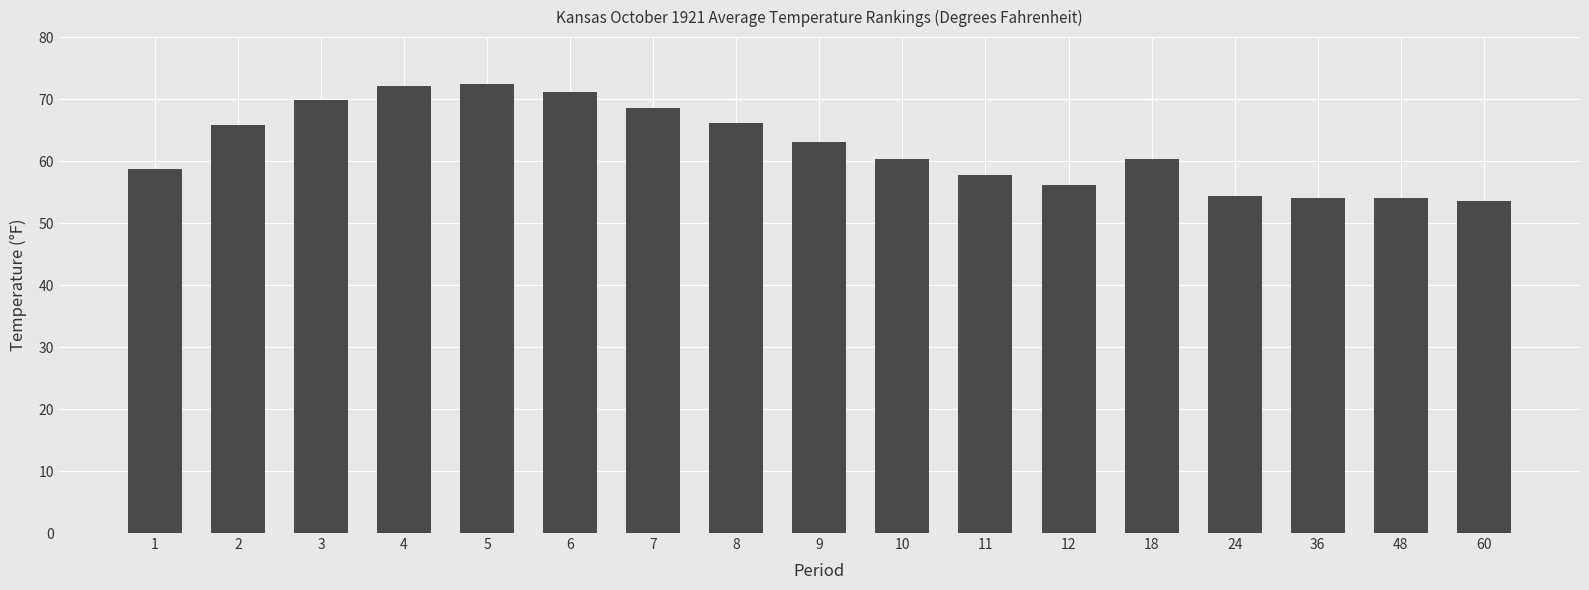

Count the number of categories in the chart.

17